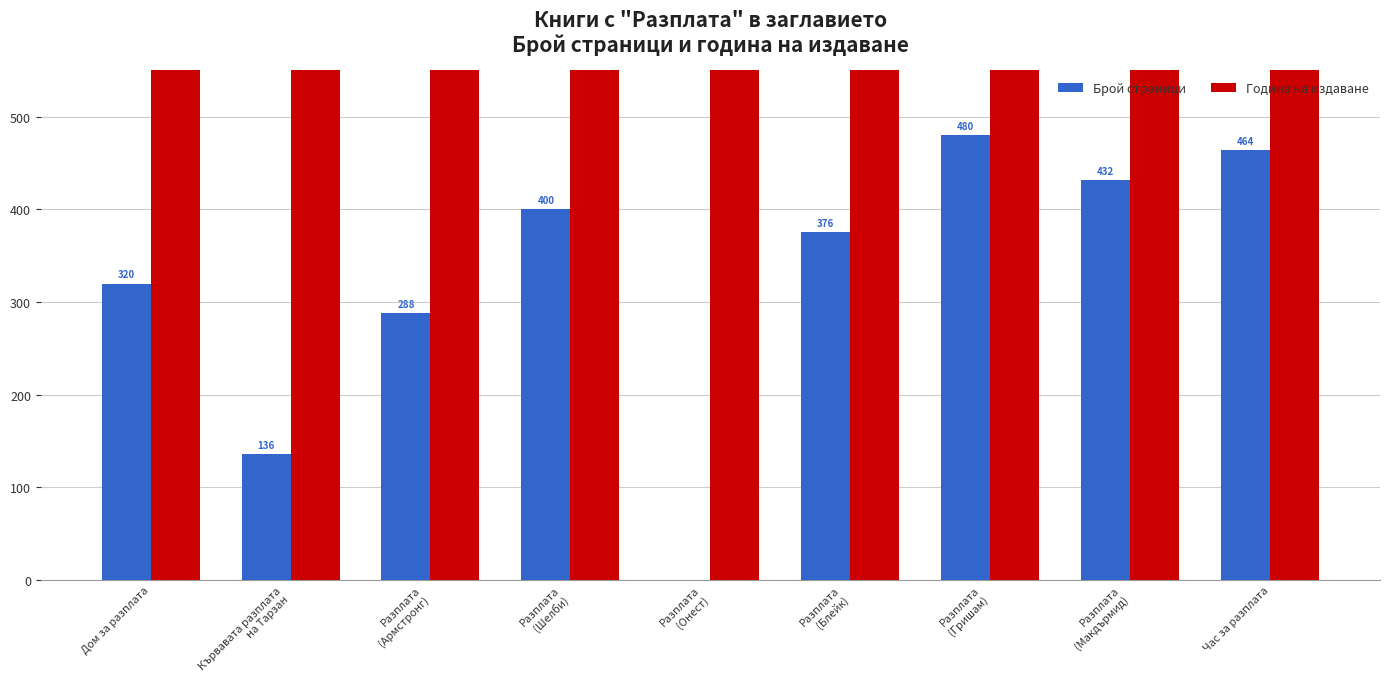

True or false: Година на издаване has a value of 1991 at Кървавата разплата
на Тарзан.

True